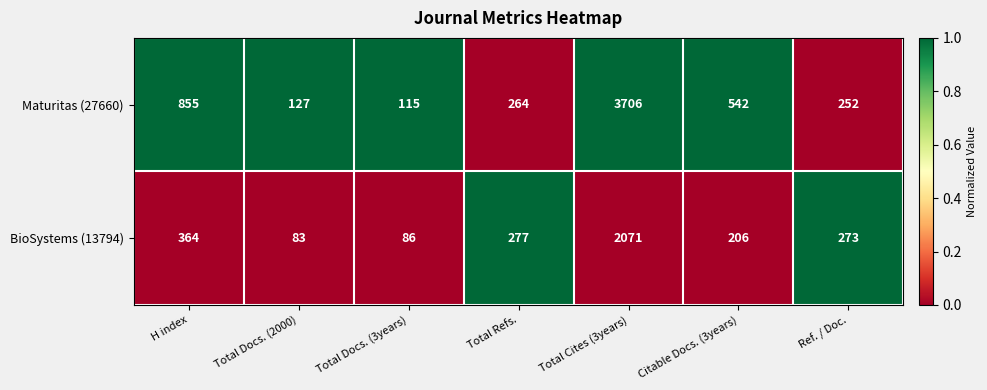

Where is BioSystems (13794) nearest to the value 1077?

H index